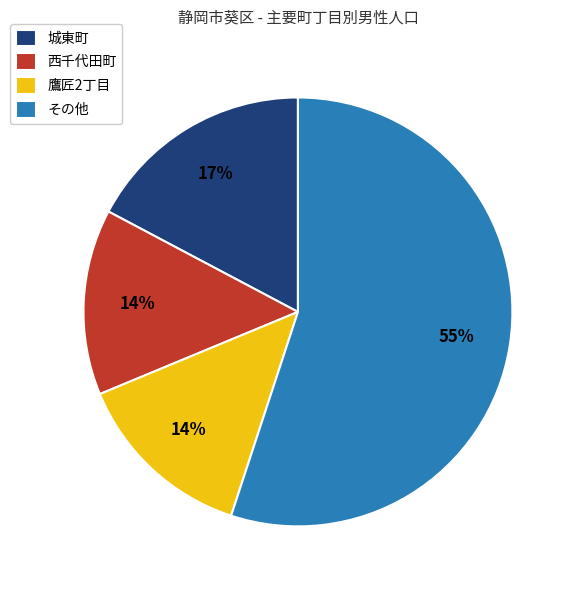

How many segments does this pie chart have?

4